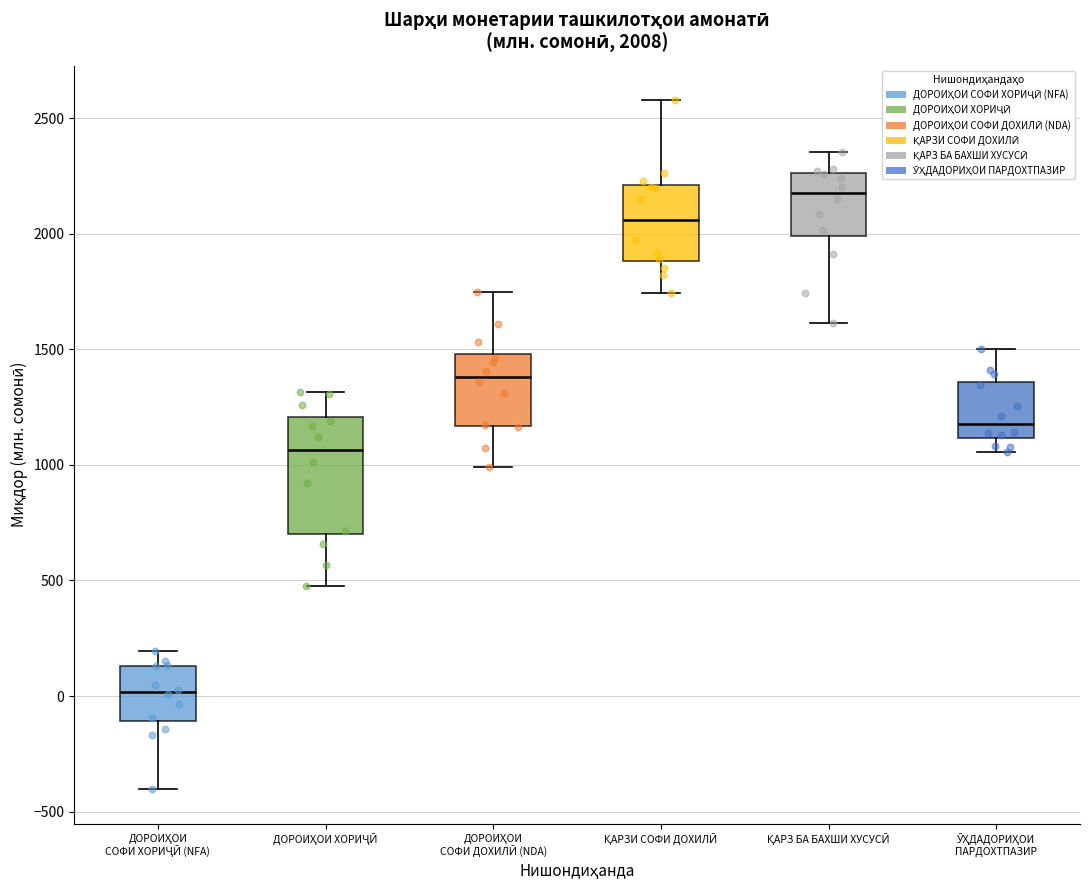

Comparing the boxes themselves (not the whiskers), which one is the tallest?

ДОРОИҲОИ ХОРИҶӢ